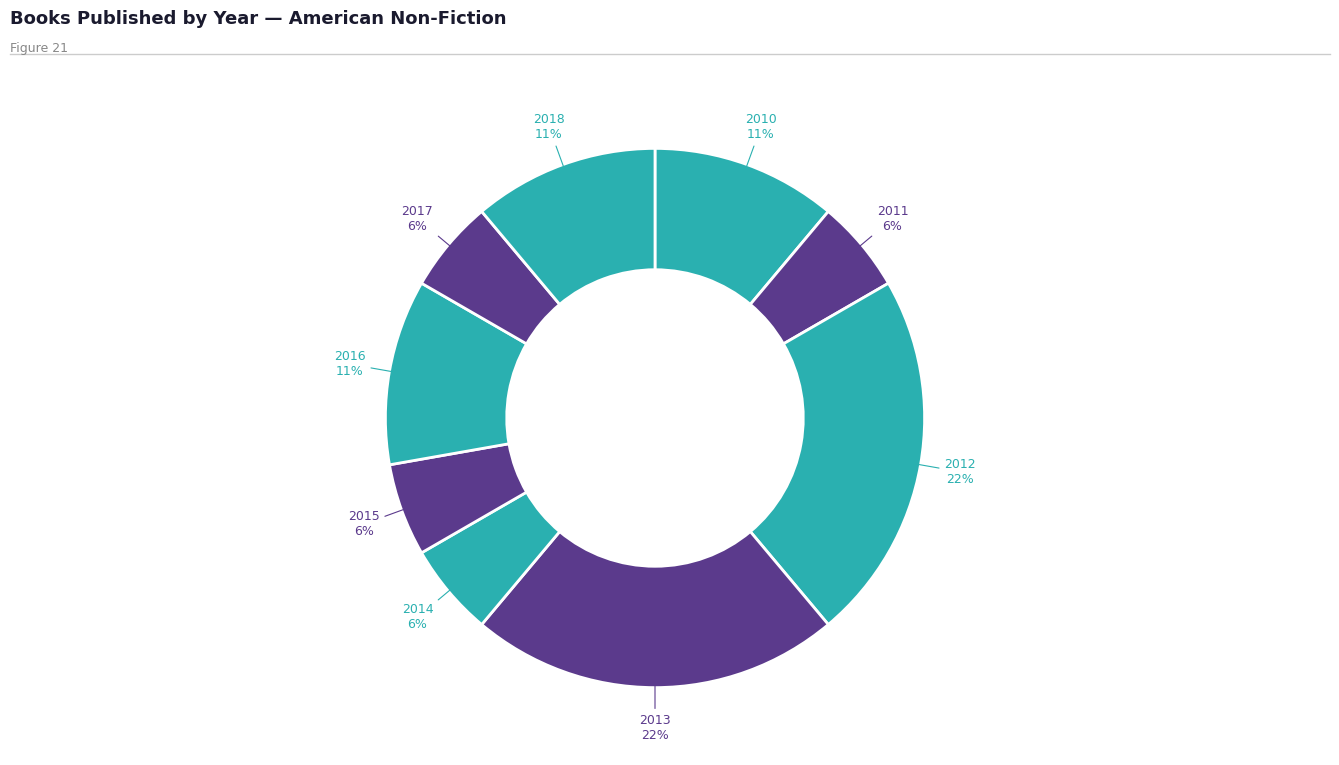

To the nearest percent, what is the combined percentage of 2010 and 2012?

33%